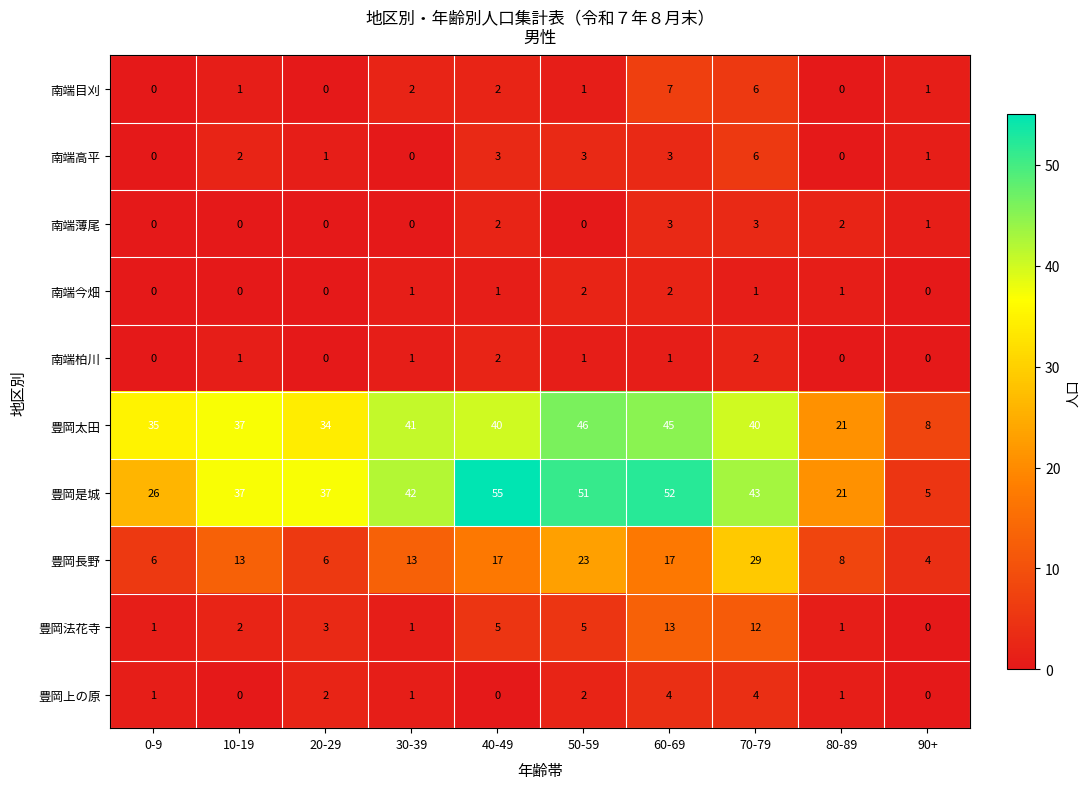

At which category does the chart reach its peak across all series?

40-49